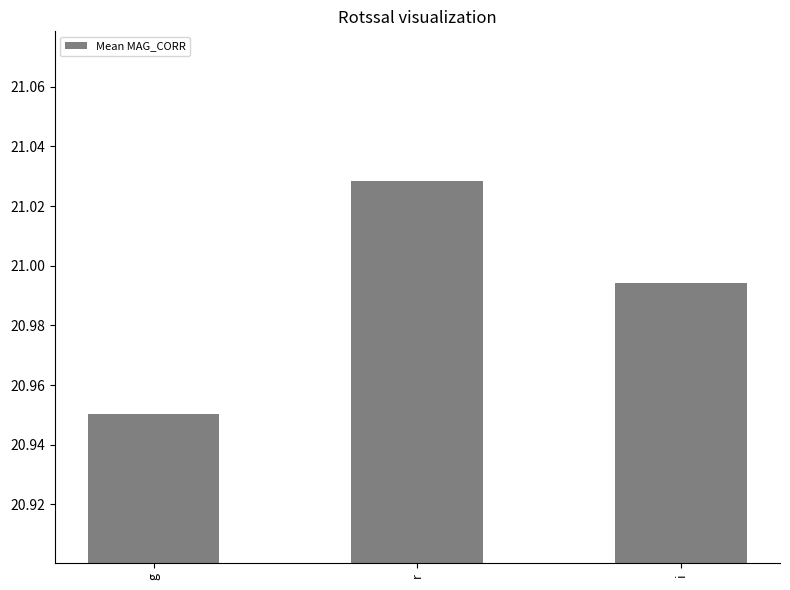

What is the label of the 3rd bar from the right?

g